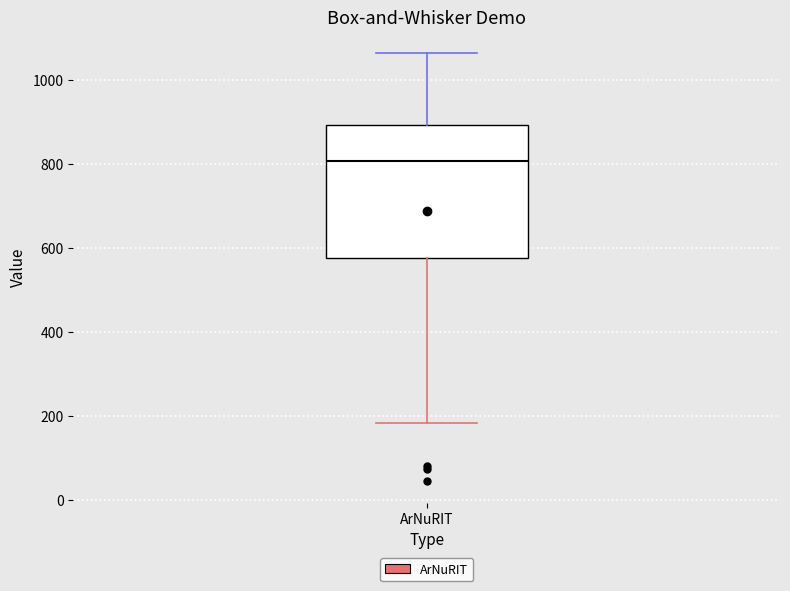

Where is the lower edge of the box for ArNuRIT on the y-axis? The values are not printed on the chart, so give them approximately, as read against the axis.

580